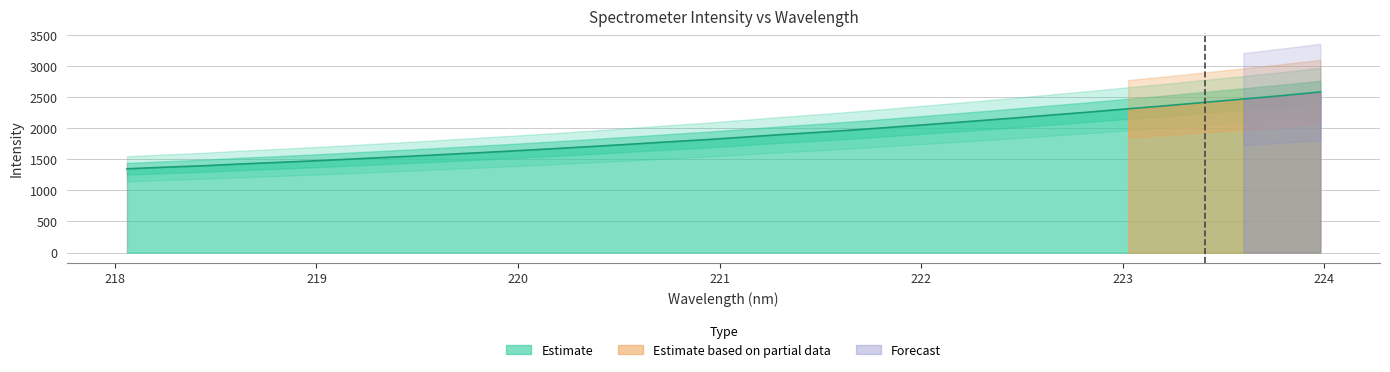

Rank the categories by value from highest to lowest.

223.9802, 223.7895, 223.5987, 223.408, 223.2172, 223.0264, 222.8355, 222.6447, 222.4538, 222.263, 222.0721, 221.8812, 221.6902, 221.4993, 221.3083, 221.1174, 220.9264, 220.7354, 220.5444, 220.3533, 220.1623, 219.9712, 219.7801, 219.589, 219.3979, 219.2067, 219.0156, 218.8244, 218.6332, 218.442, 218.2508, 218.0596